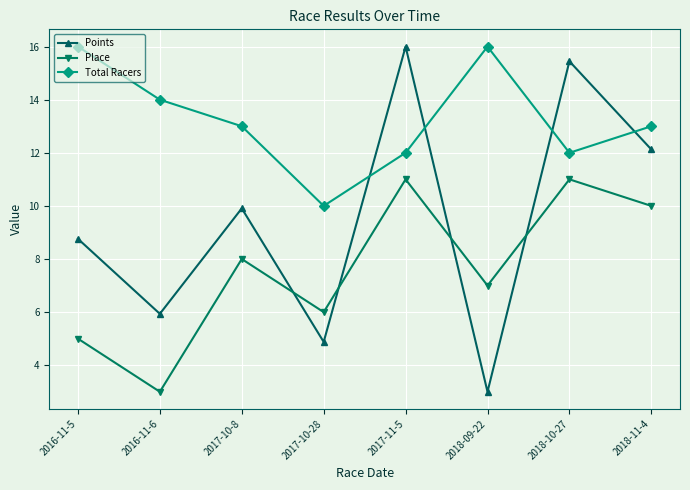

Is it true that Total Racers equals 22.2 at 2018-09-22?

False